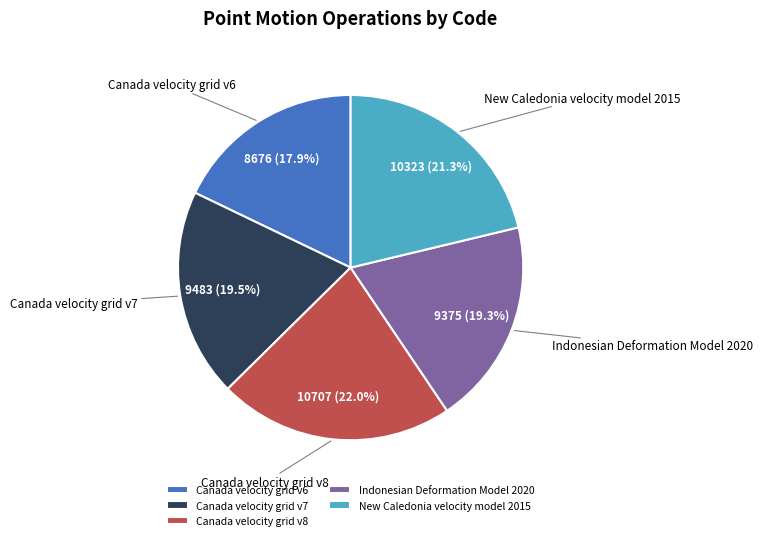

Which slice is the smallest?

Canada velocity grid v6